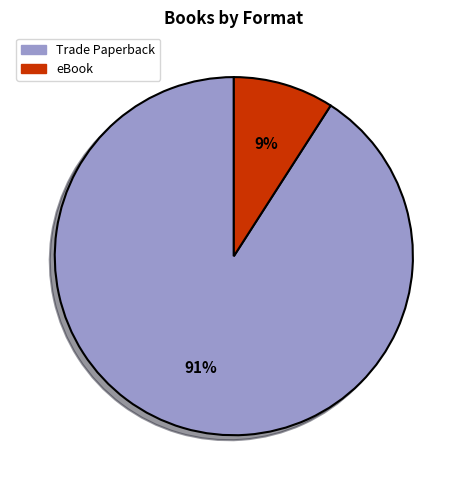

Rank the categories by value from highest to lowest.

Trade Paperback, eBook